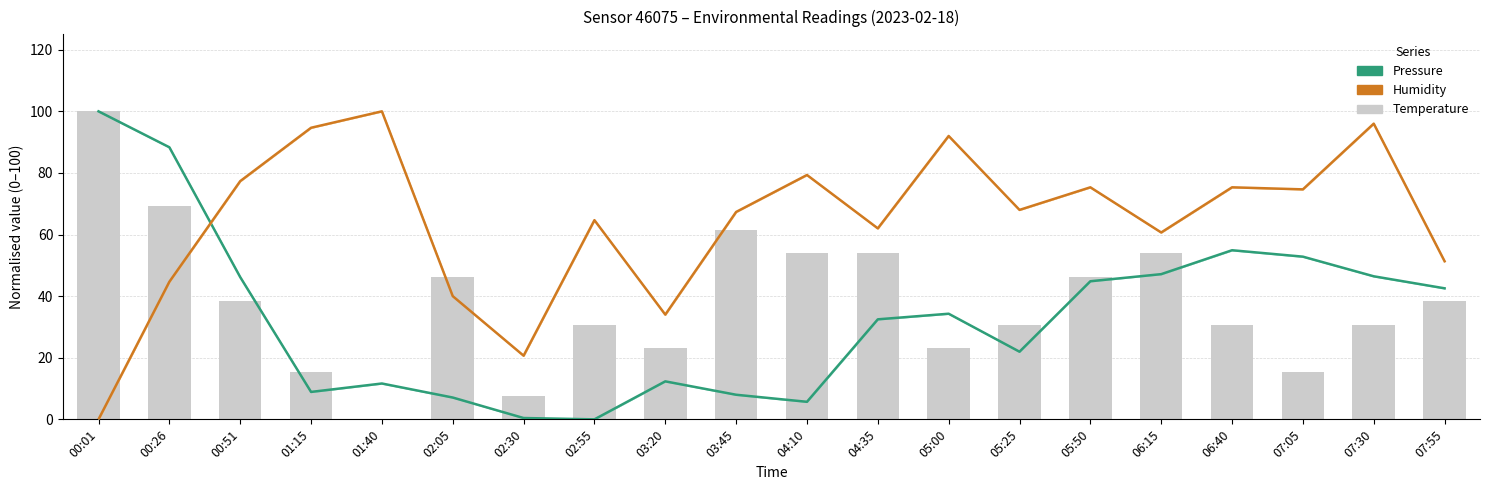

What is the spread (max minus min) of values at 05:25?

46.0